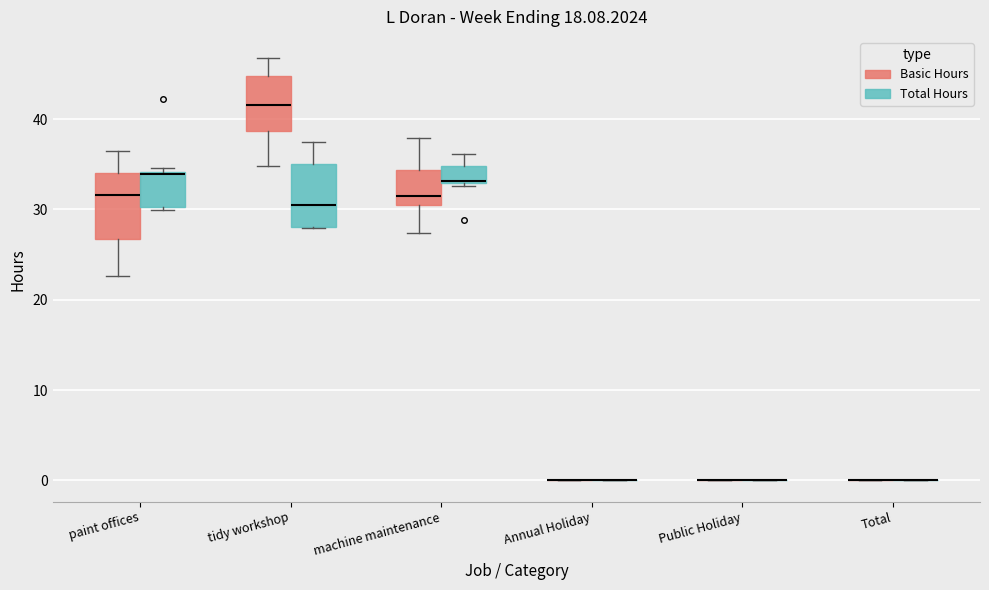

Reading left to right, read every box against the y-axis: the position of its median line, the range the box covers, and the ends of its whiskers. The values are not printed on the chart, so give them approximately, as read against the axis.

paint offices (Basic Hours): median 32, box 27 to 34, whiskers 23 to 37
paint offices (Total Hours): median 34 (just below the box's upper edge), box 30 to 34, whiskers 30 (just below the box's lower edge) to 35
tidy workshop (Basic Hours): median 42, box 39 to 45, whiskers 35 to 47
tidy workshop (Total Hours): median 30, box 28 to 35, whiskers 28 to 37
machine maintenance (Basic Hours): median 32, box 31 to 34, whiskers 27 to 38
machine maintenance (Total Hours): median 33 (drawn on the box's lower edge), box 33 to 35, whiskers 33 (just below the box's lower edge) to 36
Annual Holiday (Basic Hours): box collapsed to a line at 0, whiskers 0 to 0
Annual Holiday (Total Hours): box collapsed to a line at 0, whiskers 0 to 0
Public Holiday (Basic Hours): box collapsed to a line at 0, whiskers 0 to 0
Public Holiday (Total Hours): box collapsed to a line at 0, whiskers 0 to 0
Total (Basic Hours): box collapsed to a line at 0, whiskers 0 to 0
Total (Total Hours): box collapsed to a line at 0, whiskers 0 to 0